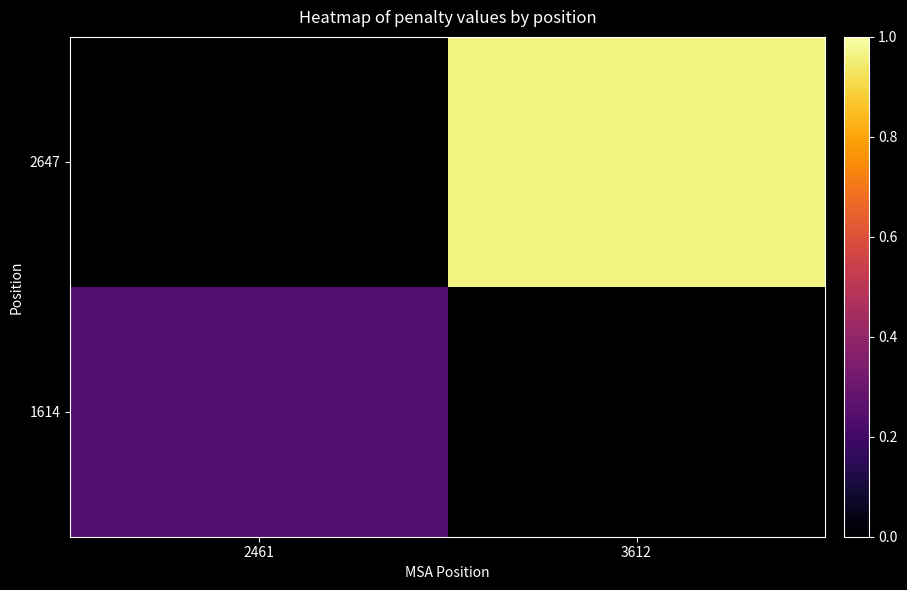

What is the maximum value shown in the chart?

1.0